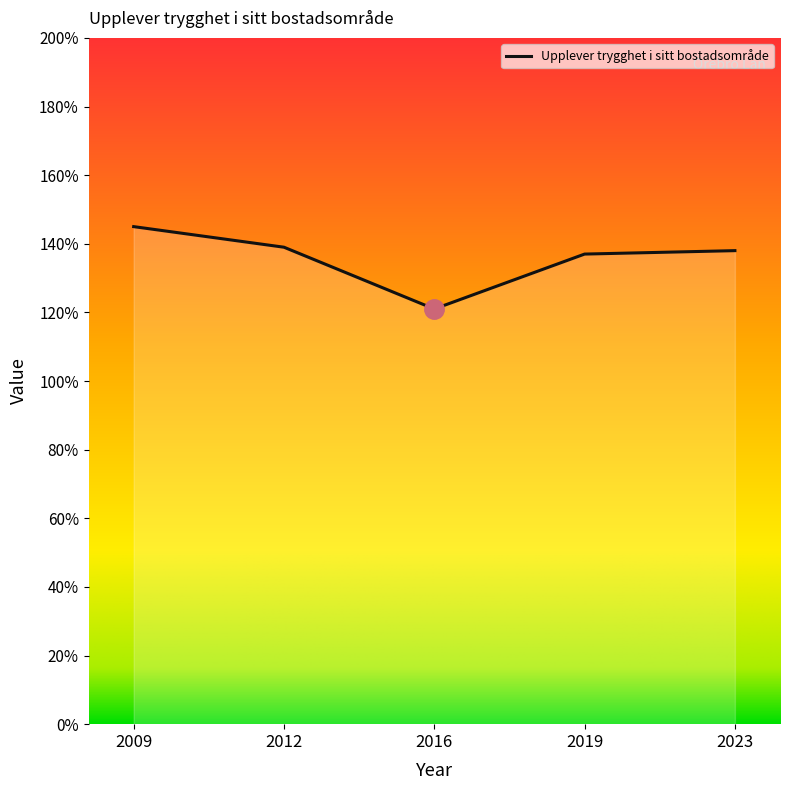

Does the chart have visible grid lines?

No